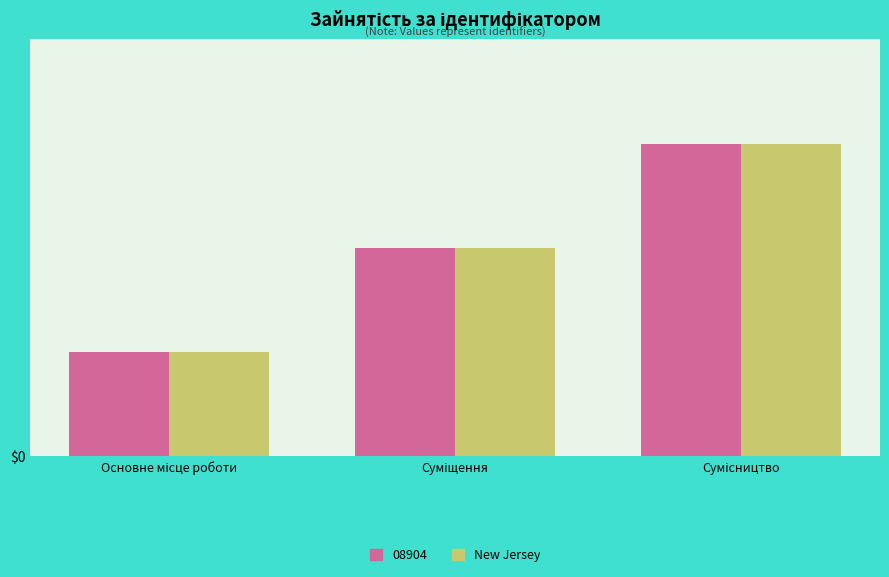

What are all the series names shown in the legend?

08904, New Jersey